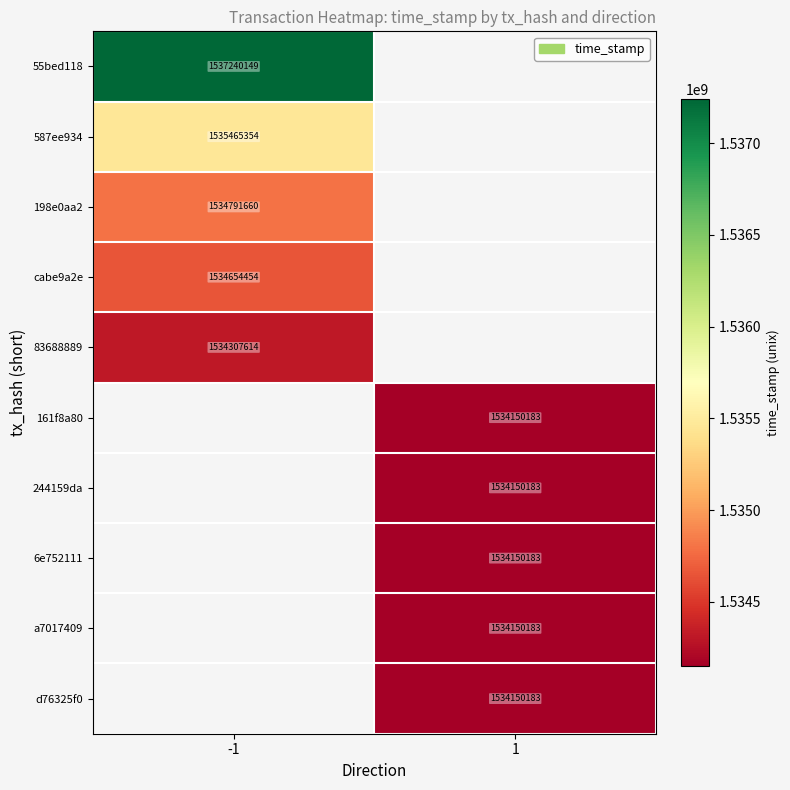

Count the number of data series in this chart.

10